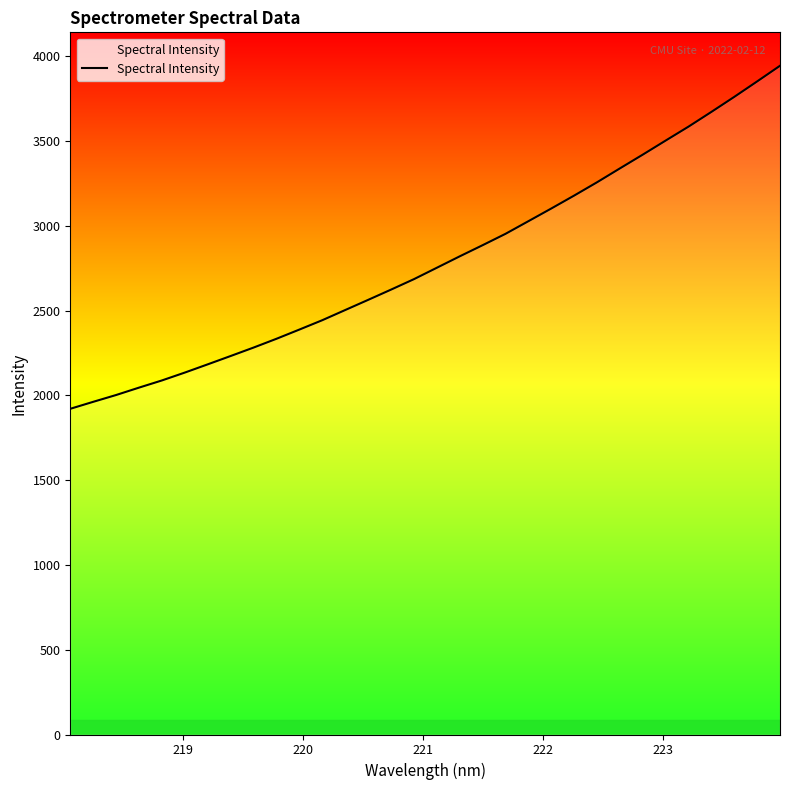

What is the minimum value shown in the chart?

1920.6